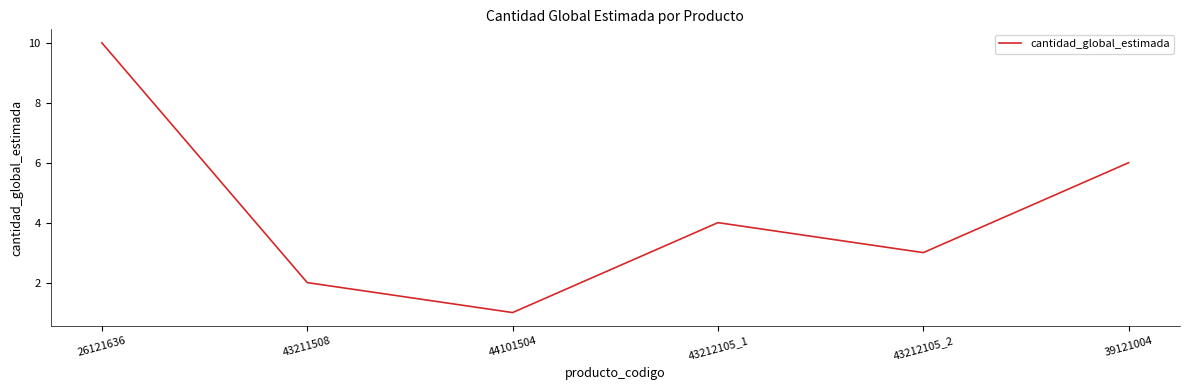

Does the chart display data point markers on the line(s)?

No